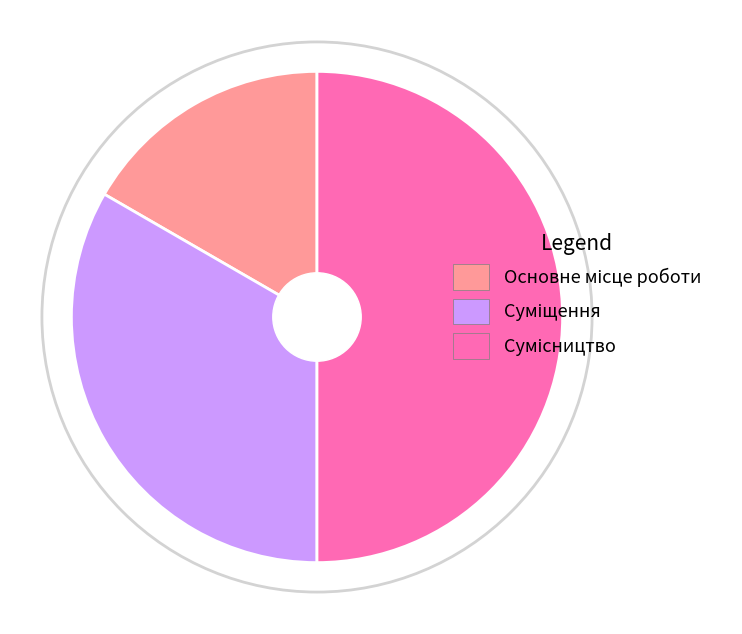

How many segments does this pie chart have?

3